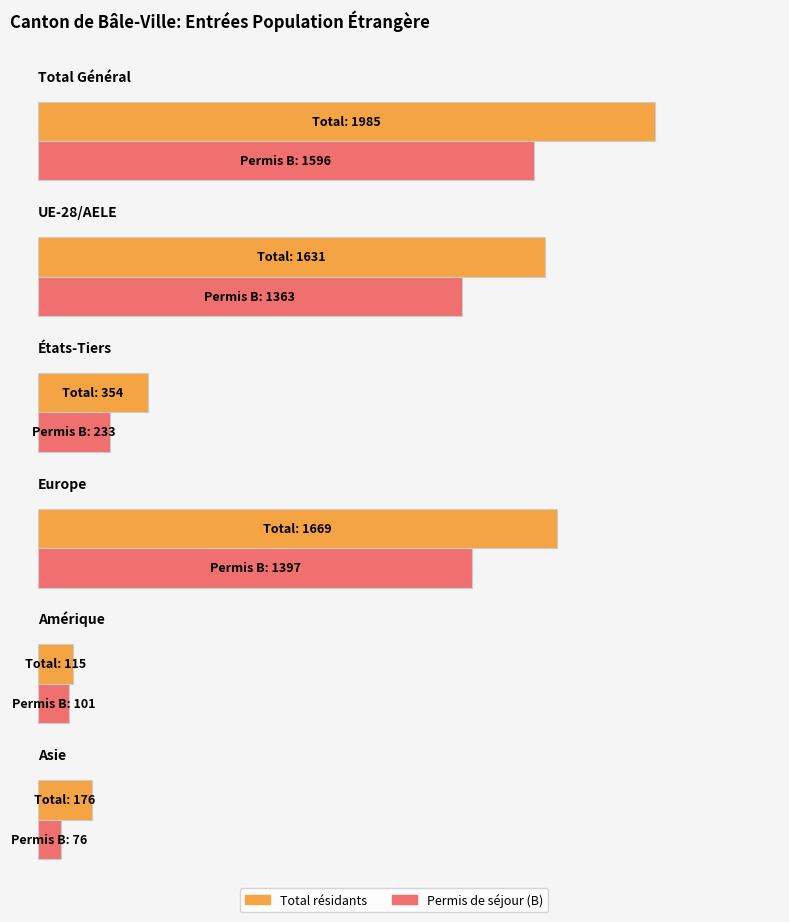

Between États-Tiers and Amérique, which is larger?

États-Tiers